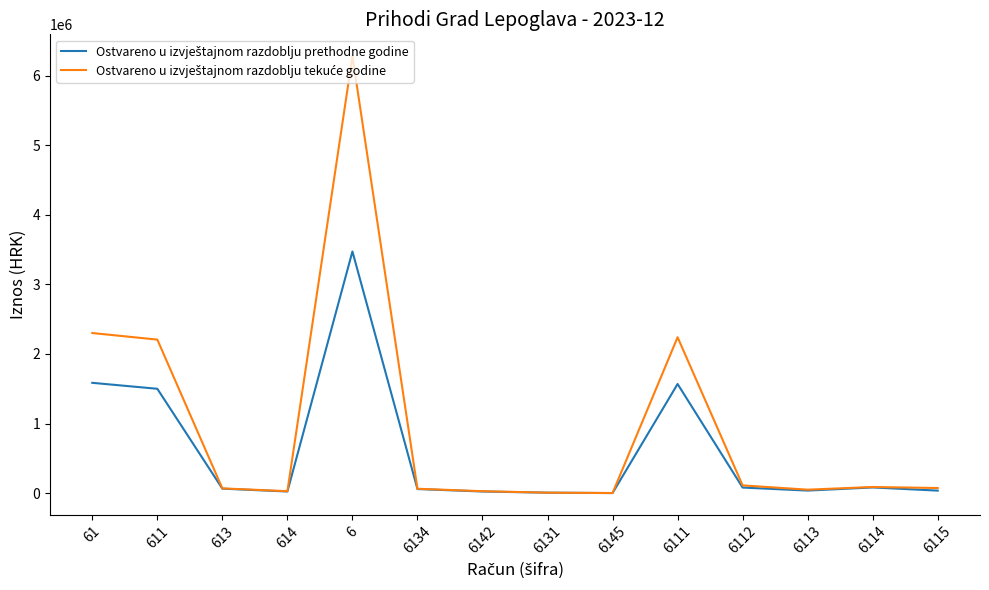

What is the greatest value displayed?

6280623.6